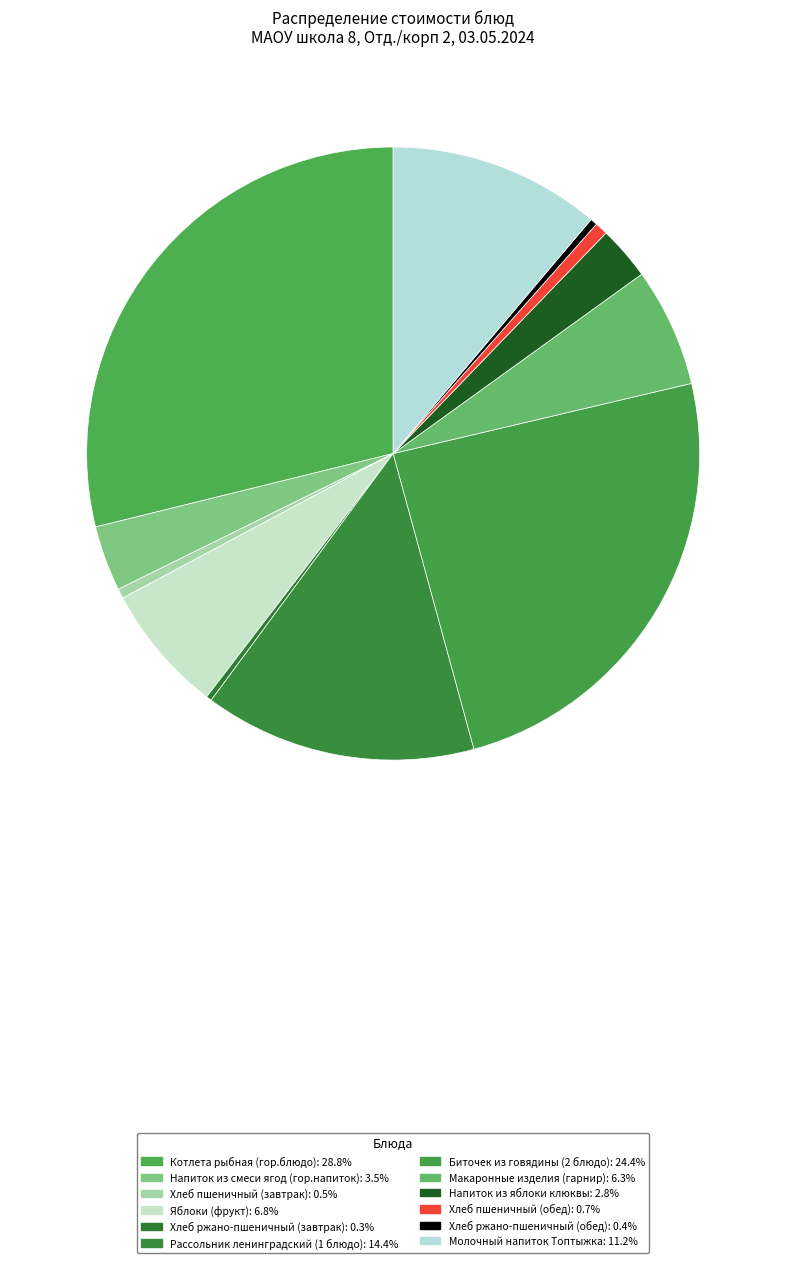

How many segments does this pie chart have?

12